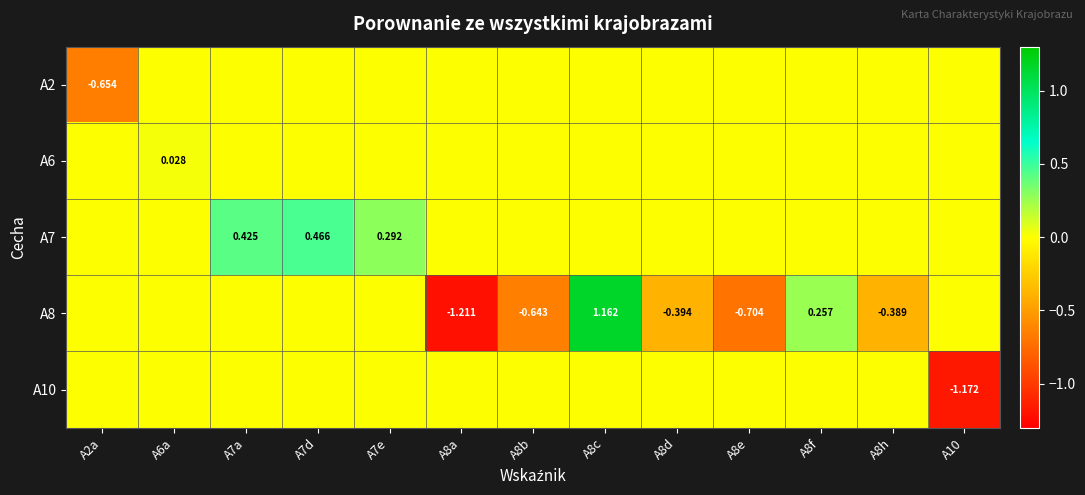

How many negative values does the A8 series have?

5